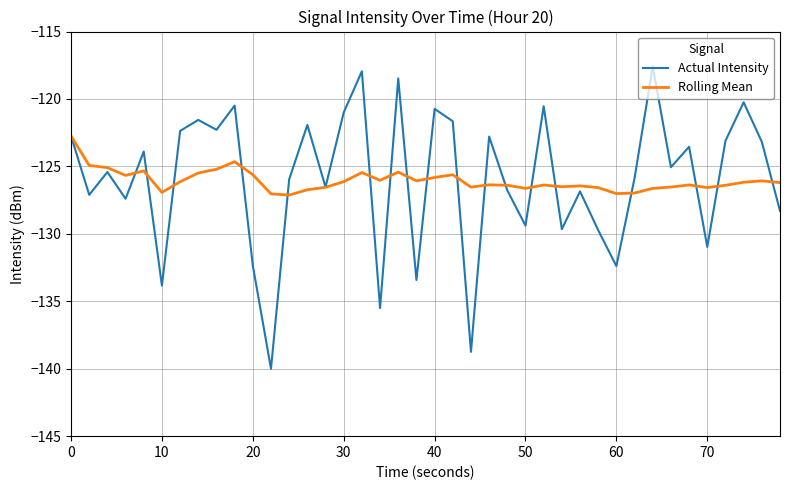

Rank the series by their maximum value, from highest to lowest.

Actual Intensity, Rolling Mean